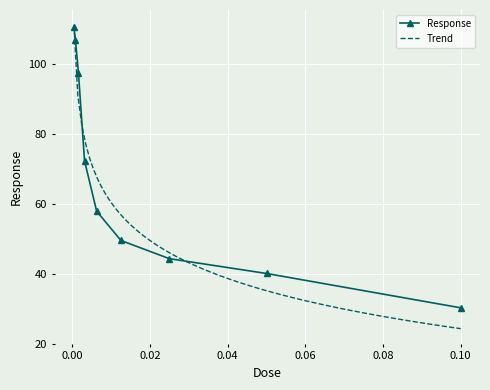

List the labels in order of value, largest first.

0.000390625, 0.00078125, 0.0015625, 0.003125, 0.00625, 0.0125, 0.025, 0.05, 0.1